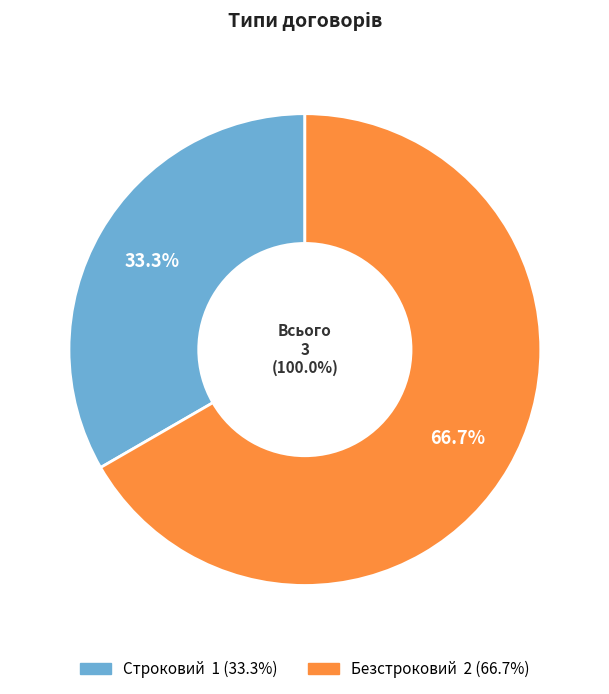

To the nearest percent, what is the combined percentage of Безстроковий and Строковий?

100%